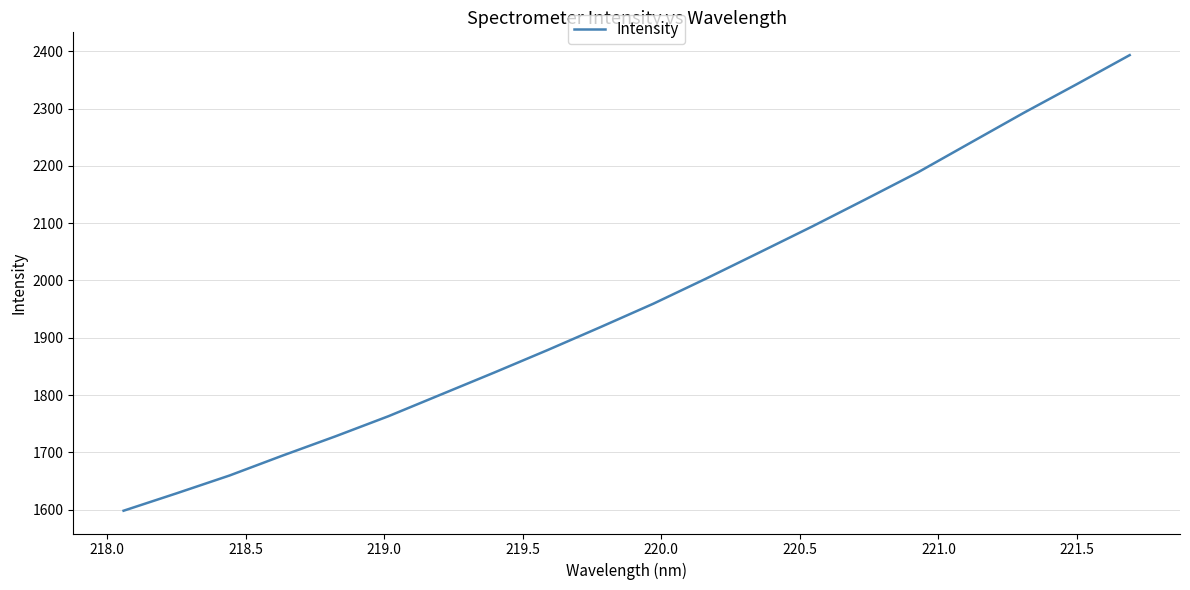

What is the difference between the maximum and minimum values?

794.9